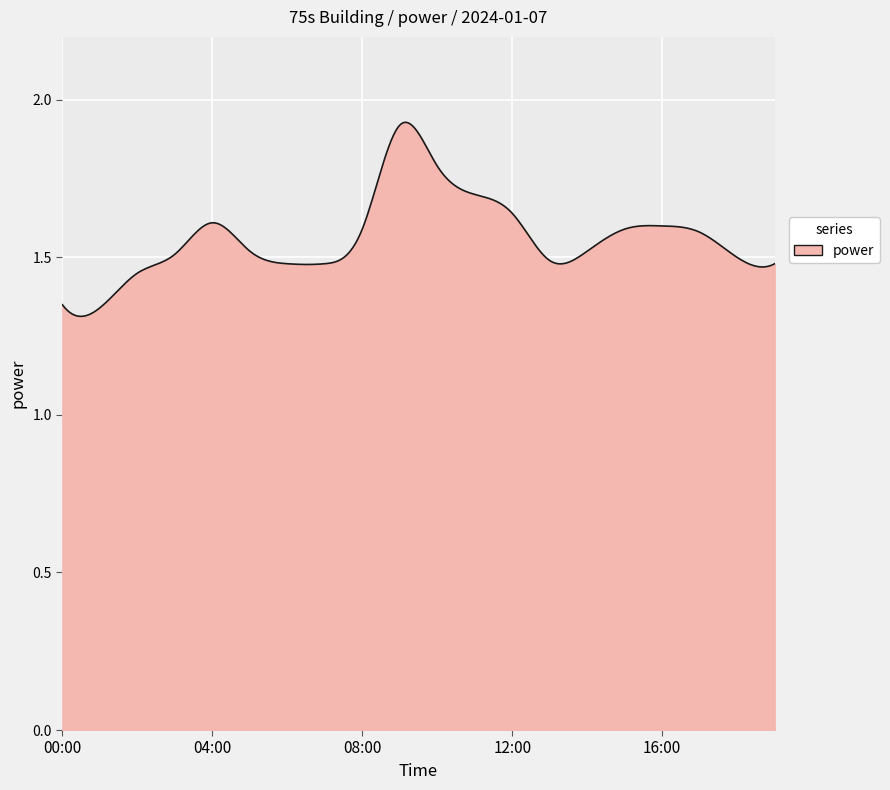

What is the difference between the maximum and minimum values?

0.6